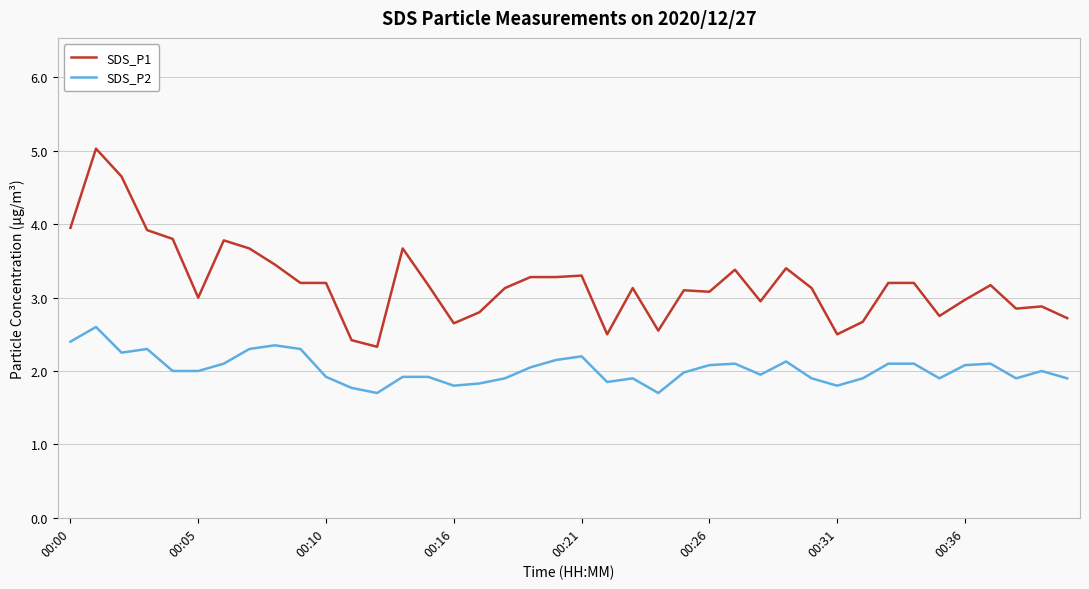

Count the number of data series in this chart.

2